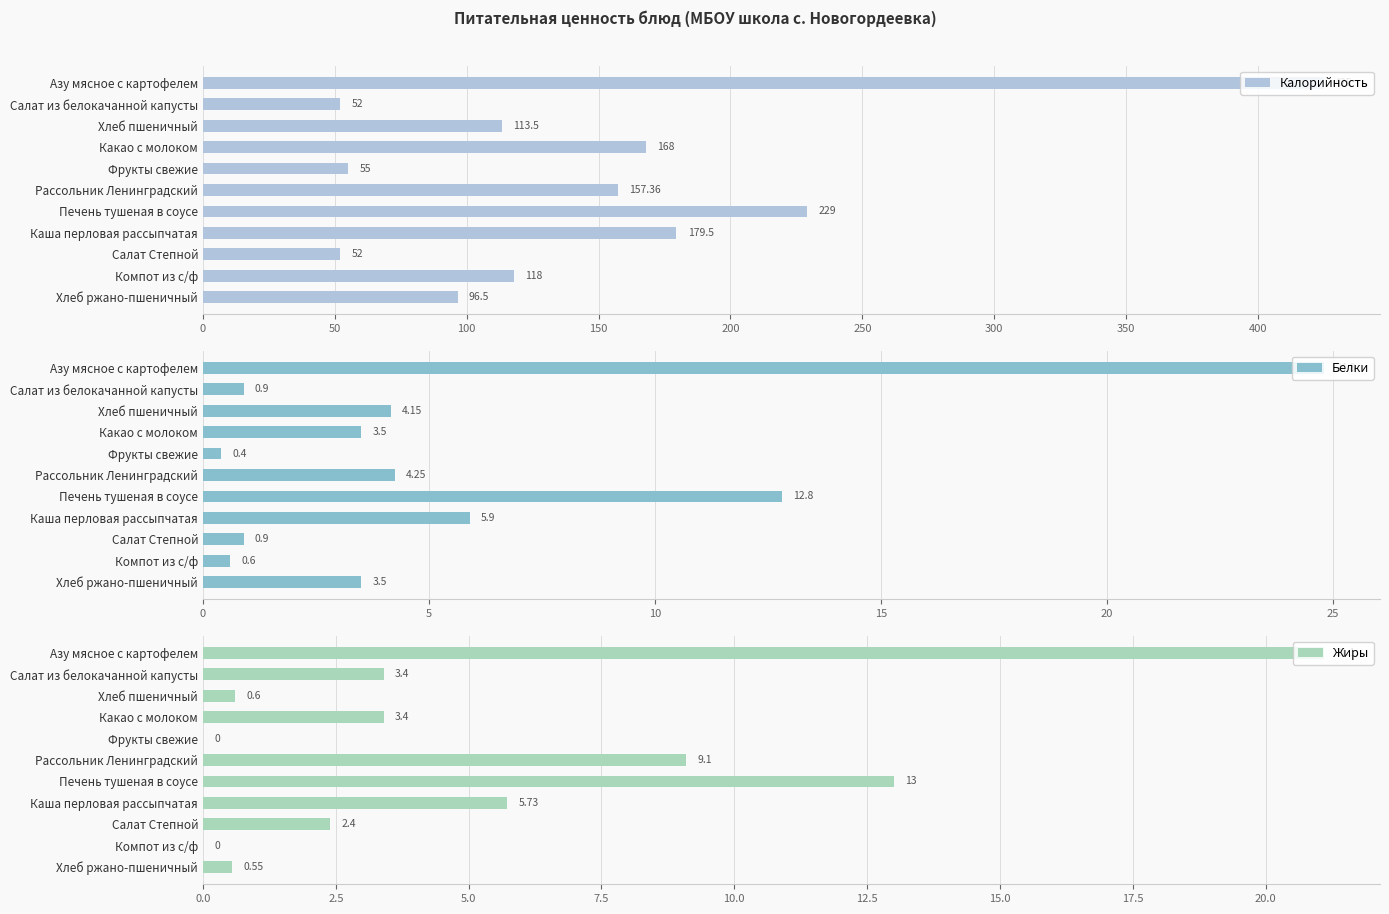

How many data points in Калорийность are above 118?

5